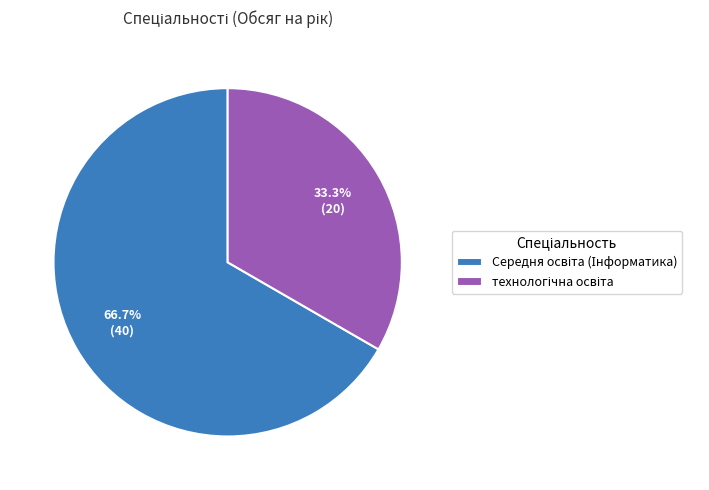

Is there any slice that represents more than half of the pie?

Yes